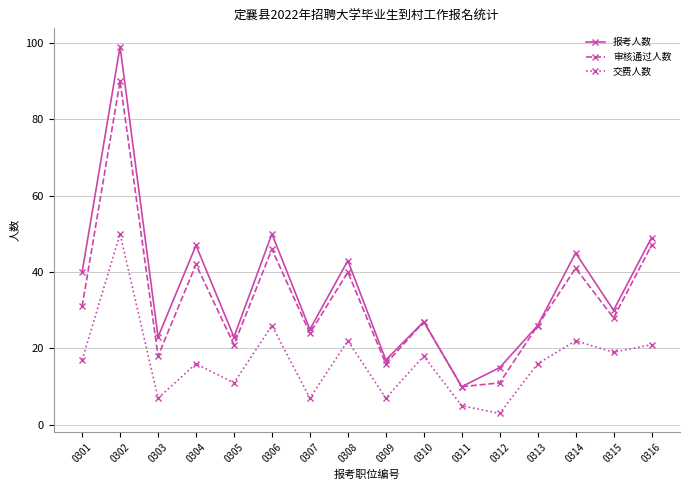

Which category has the lowest value across all series?

0312